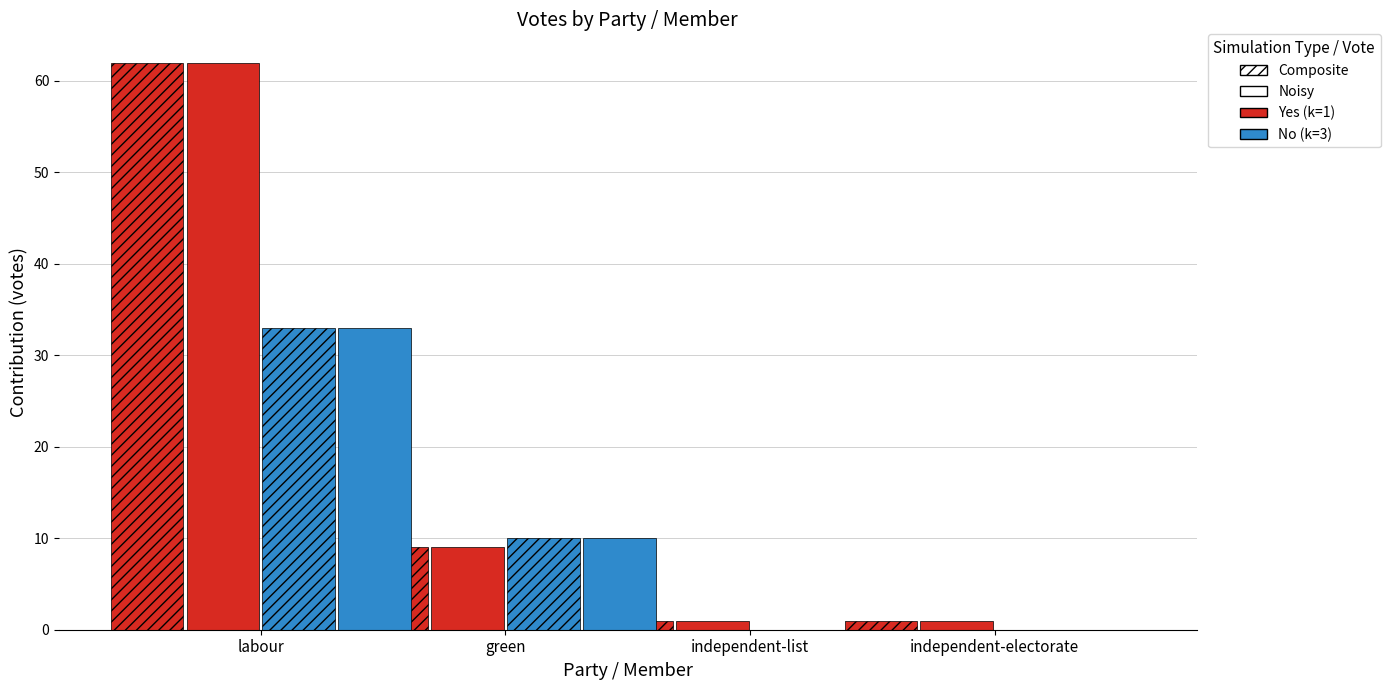

Which has a higher value, independent-electorate or green?

green